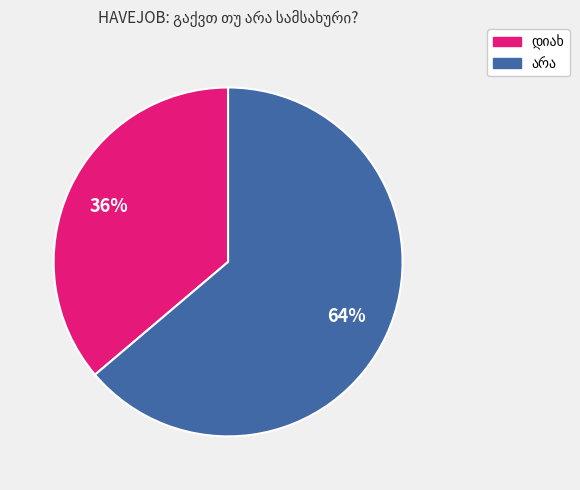

To the nearest percent, what is the difference between the largest and smallest slice percentages?

28%